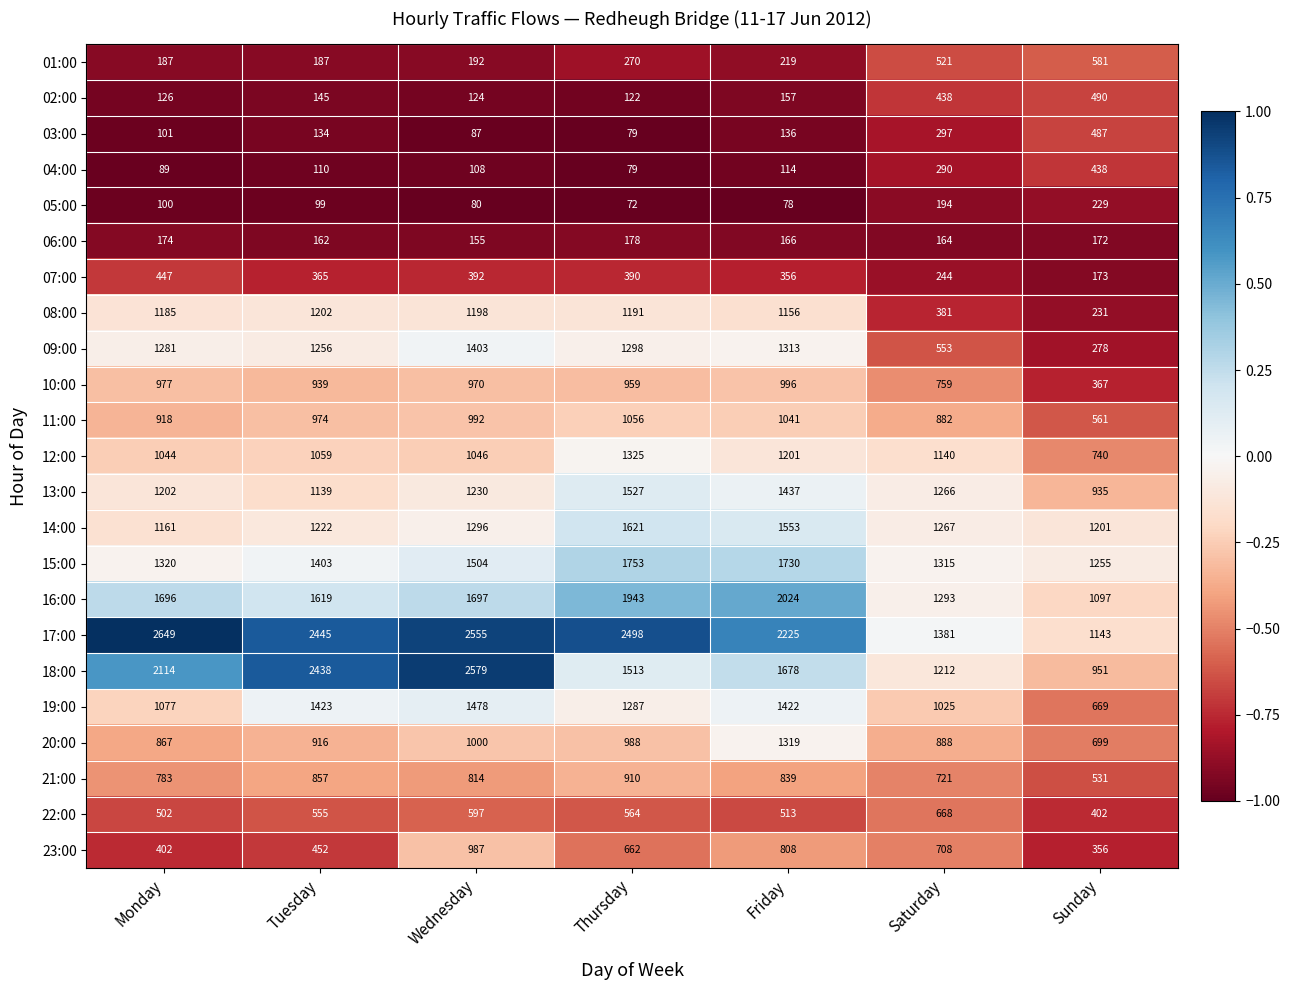

At which category is the sum across all series the highest?

Wednesday